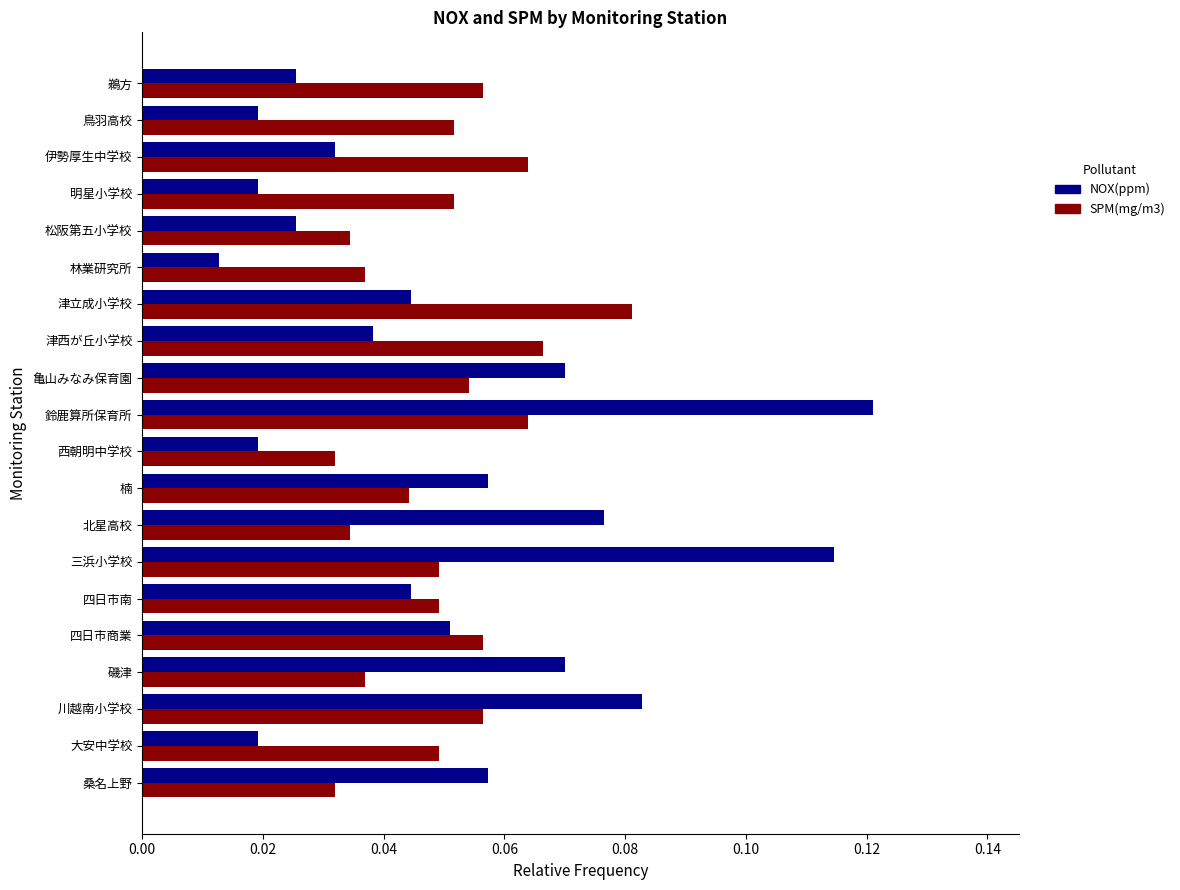

At which category is the sum across all series the highest?

鈴鹿算所保育所